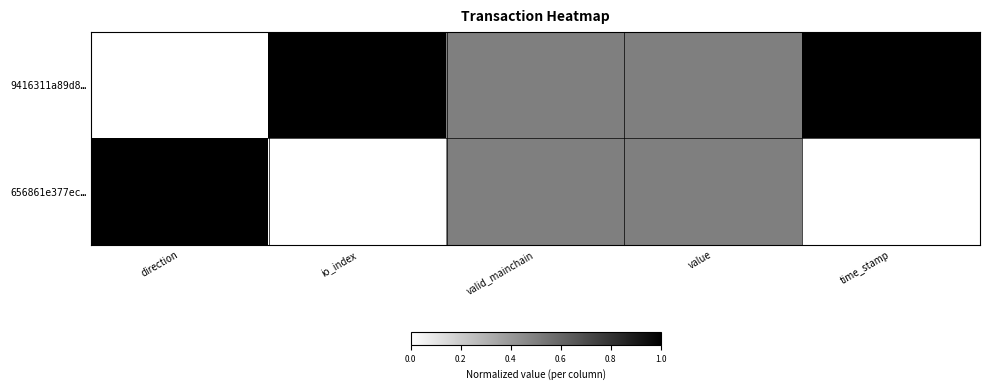

List the series in order of their peak value, lowest first.

9416311a89d8…, 656861e377ec…